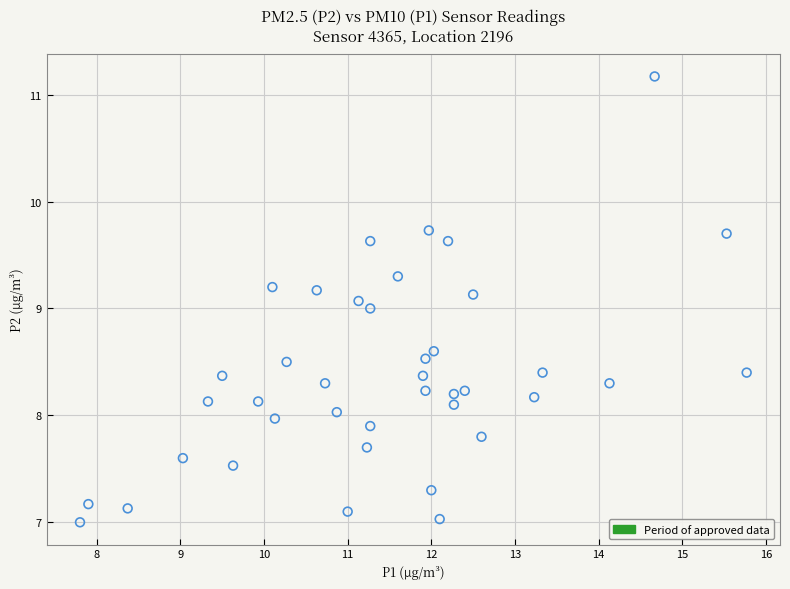

What is the range of Y values (max minus min)?

4.2